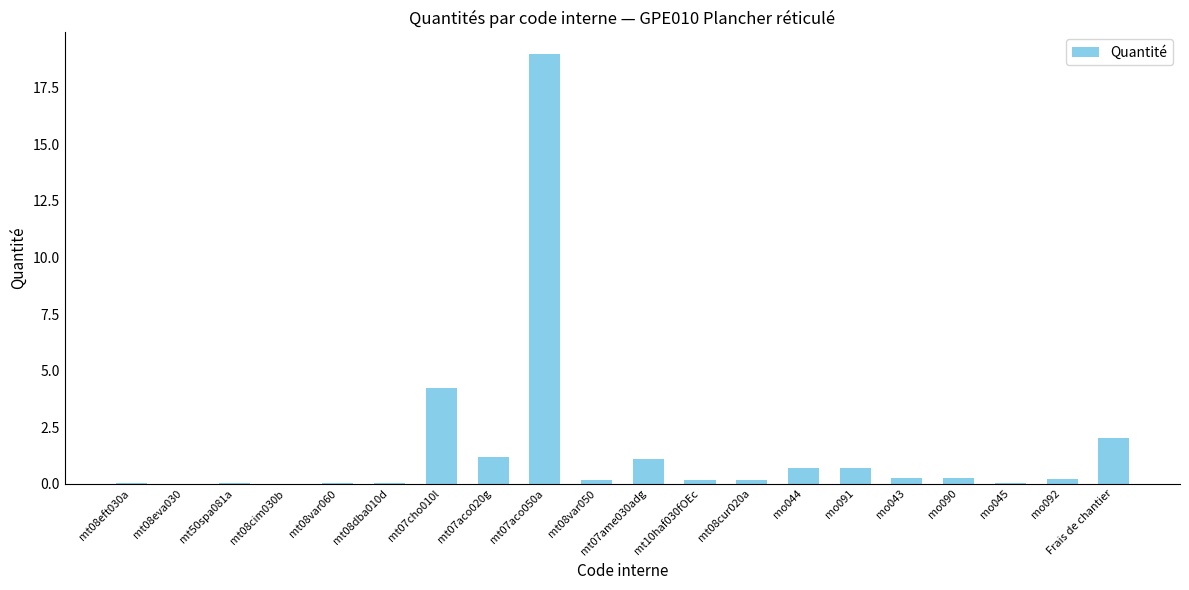

What is the maximum value shown in the chart?

19.0